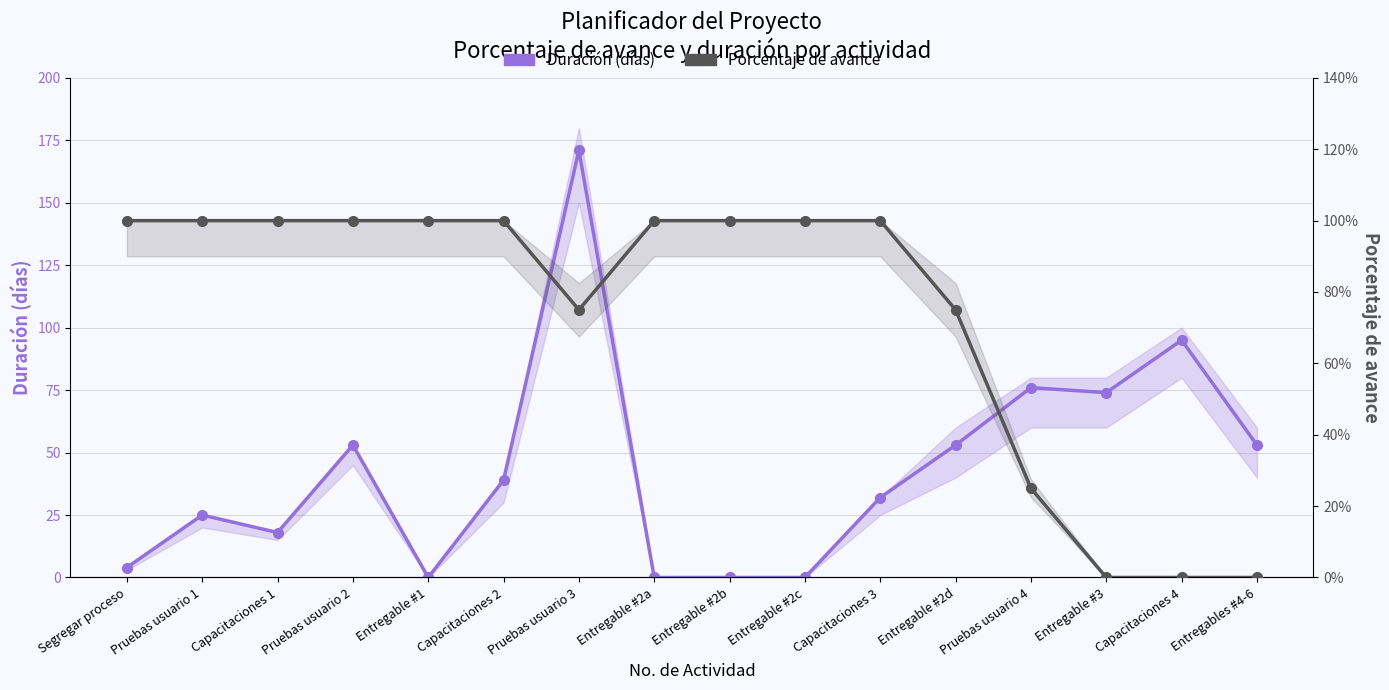

Reading left to right, transcribe all the data shown in this chart.

Duración (días): Segregar proceso=4.0	Pruebas usuario 1=25.0	Capacitaciones 1=18.0	Pruebas usuario 2=53.0	Entregable #1=0.0	Capacitaciones 2=39.0	Pruebas usuario 3=171.0	Entregable #2a=0.0	Entregable #2b=0.0	Entregable #2c=0.0	Capacitaciones 3=32.0	Entregable #2d=53.0	Pruebas usuario 4=76.0	Entregable #3=74.0	Capacitaciones 4=95.0	Entregables #4-6=53.0
Porcentaje de avance: Segregar proceso=1.0	Pruebas usuario 1=1.0	Capacitaciones 1=1.0	Pruebas usuario 2=1.0	Entregable #1=1.0	Capacitaciones 2=1.0	Pruebas usuario 3=0.8	Entregable #2a=1.0	Entregable #2b=1.0	Entregable #2c=1.0	Capacitaciones 3=1.0	Entregable #2d=0.8	Pruebas usuario 4=0.2	Entregable #3=0.0	Capacitaciones 4=0.0	Entregables #4-6=0.0